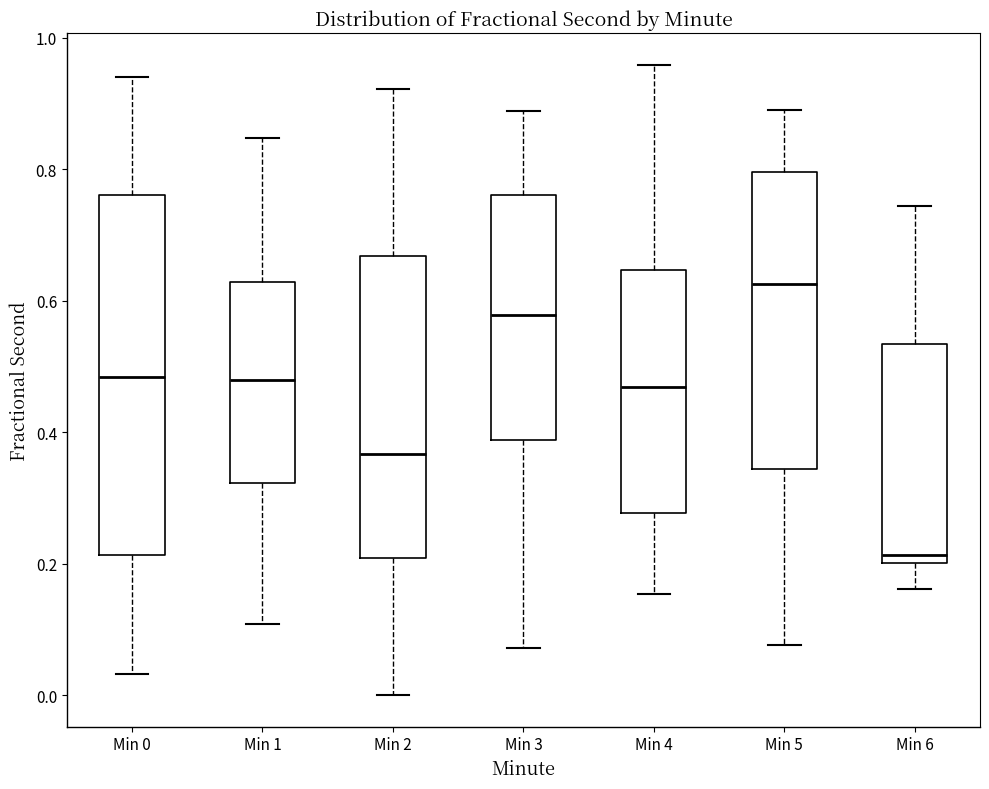

Which box is the tallest, from its lower edge to its upper edge?

Min 0